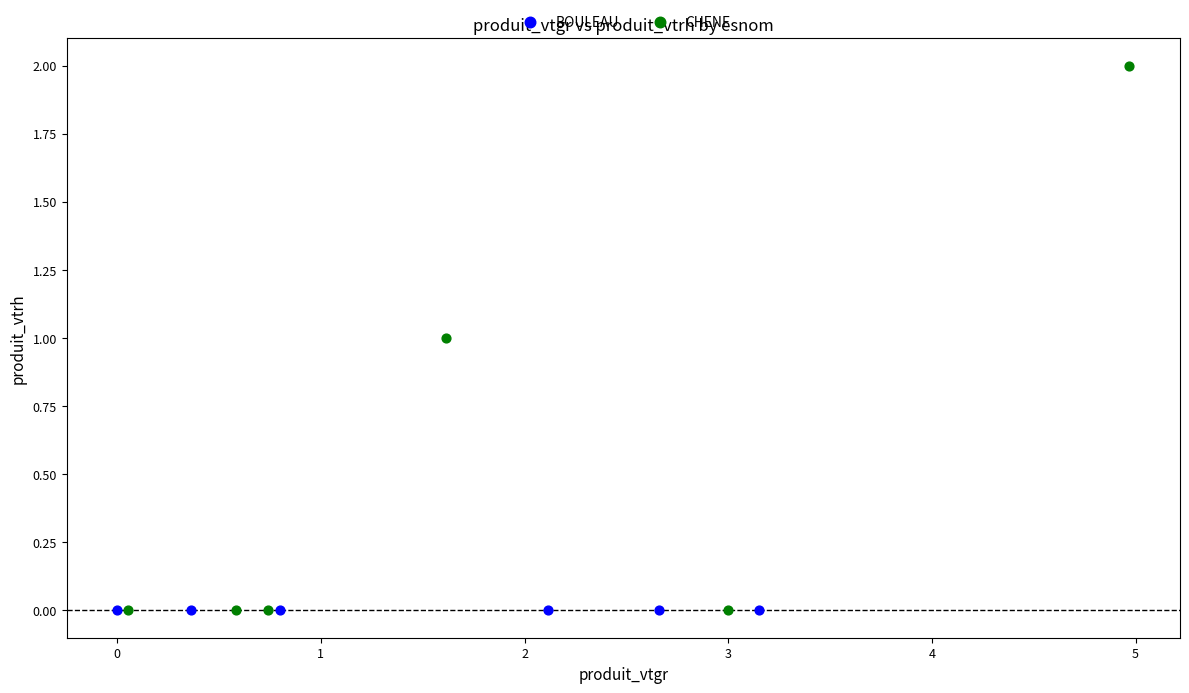

Which series contains the highest Y value?

CHENE